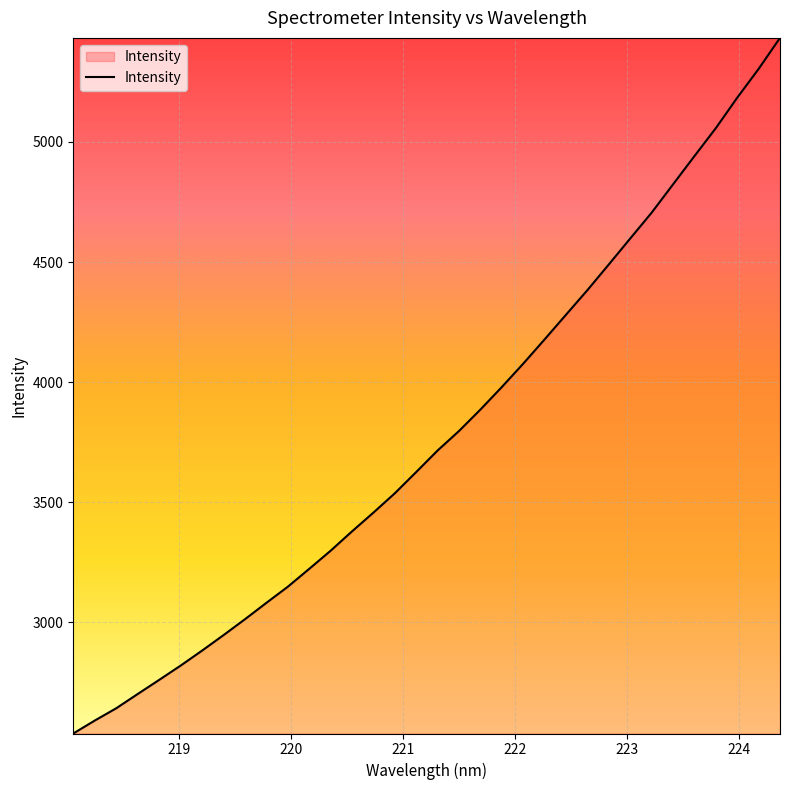

What is the difference between the maximum and minimum values?

2895.3